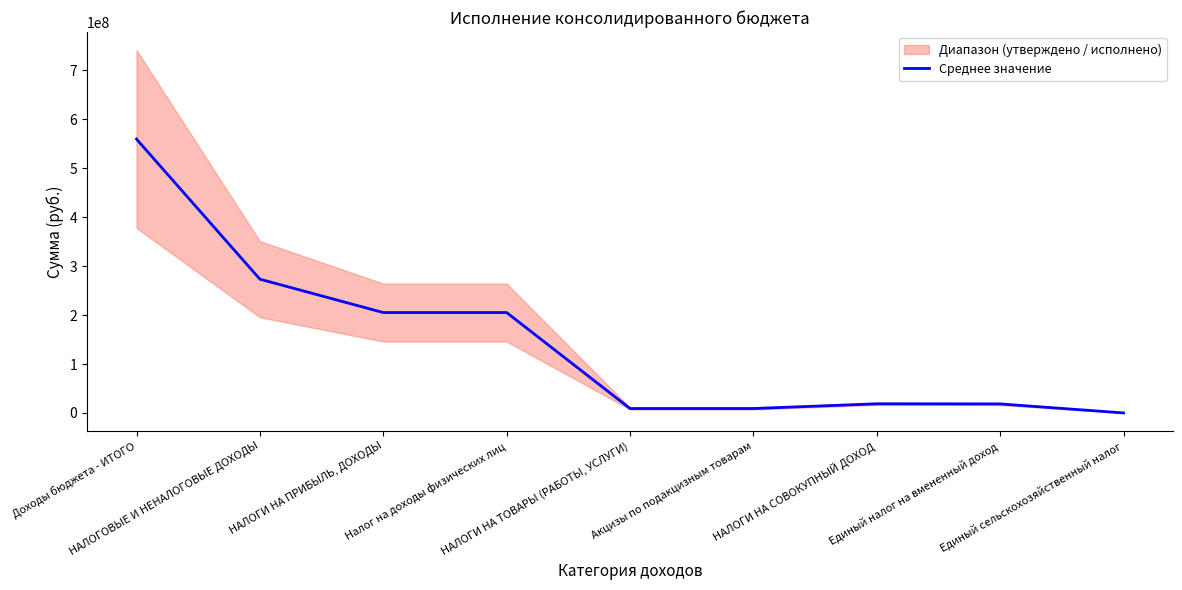

The value at НАЛОГИ НА СОВОКУПНЫЙ ДОХОД is 10681003.4. True or false?

False